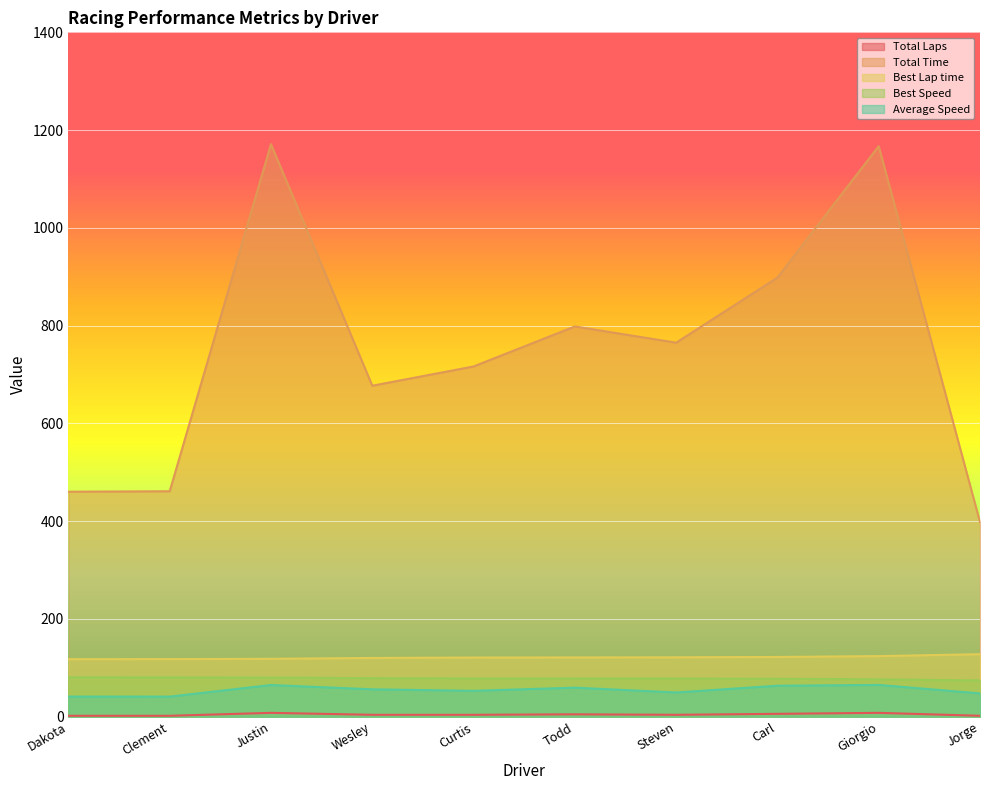

True or false: Total Time has a value of 461.3 at Clement.

True